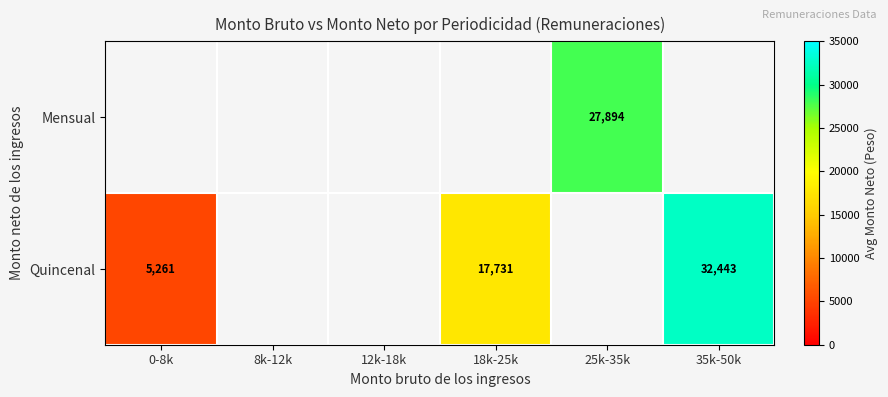

The value of Quincenal at 18k-25k is 29935.8. True or false?

False